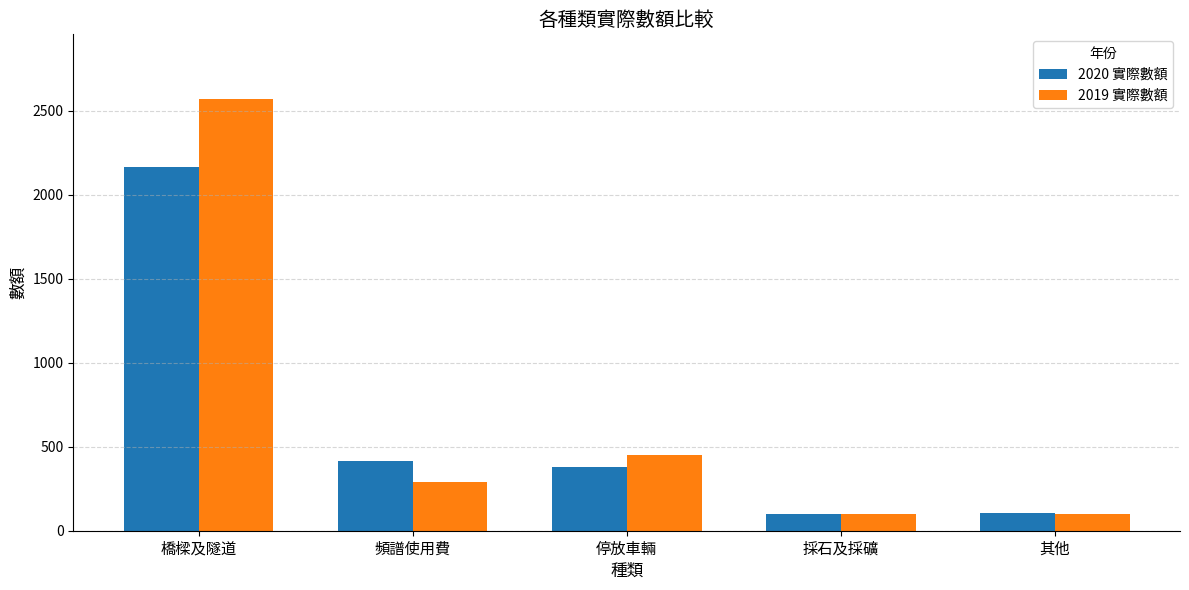

Count the number of data series in this chart.

2